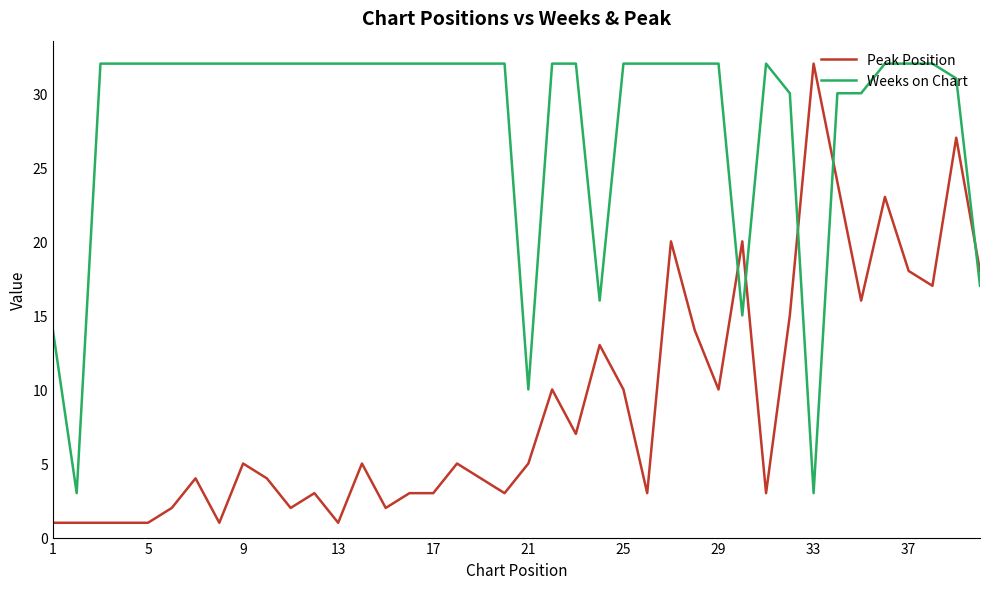

Which series has the widest spread of values?

Peak Position